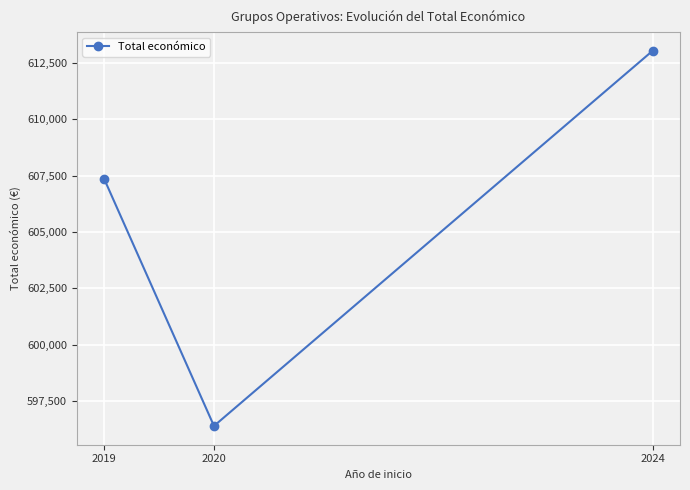

Which has a higher value, 2020 or 2024?

2024